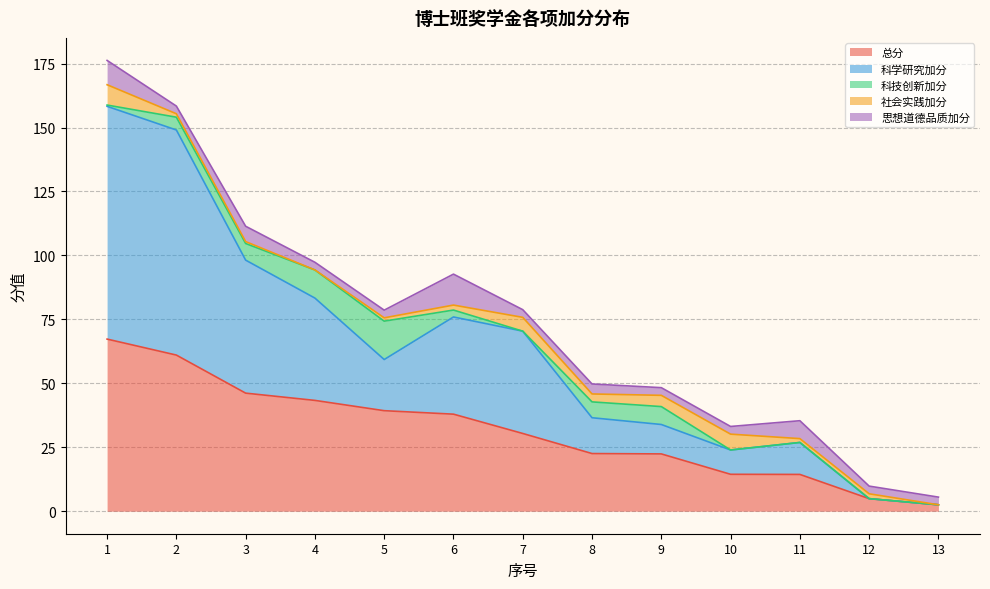

Reading right to left, what are all the values shown in this chart?

总分: 2.5	4.9	14.4	14.4	22.4	22.5	30.4	37.9	39.3	43.3	46.1	61.0	67.3
科学研究加分: 0.0	0.0	12.5	9.5	11.5	14.0	40.0	38.0	20.0	40.0	52.0	88.0	91.0
科技创新加分: 0.0	0.0	0.0	0.0	7.0	6.2	0.0	2.7	15.0	11.0	6.5	5.0	0.5
社会实践加分: 0.0	1.9	1.5	6.2	4.4	3.1	5.4	1.9	1.3	0.0	0.8	1.4	8.0
思想道德品质加分: 3.0	3.0	7.0	3.0	3.0	3.9	3.0	12.1	3.0	3.0	6.0	3.0	9.5